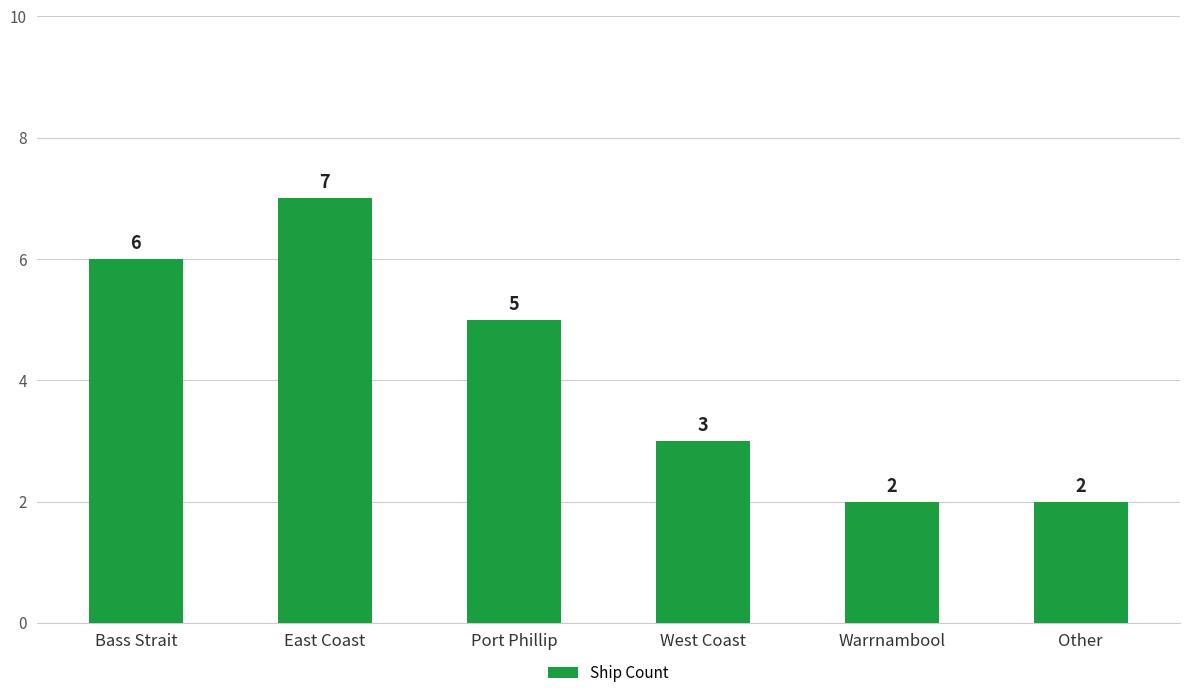

What is the value of the 4th bar from the left?

3